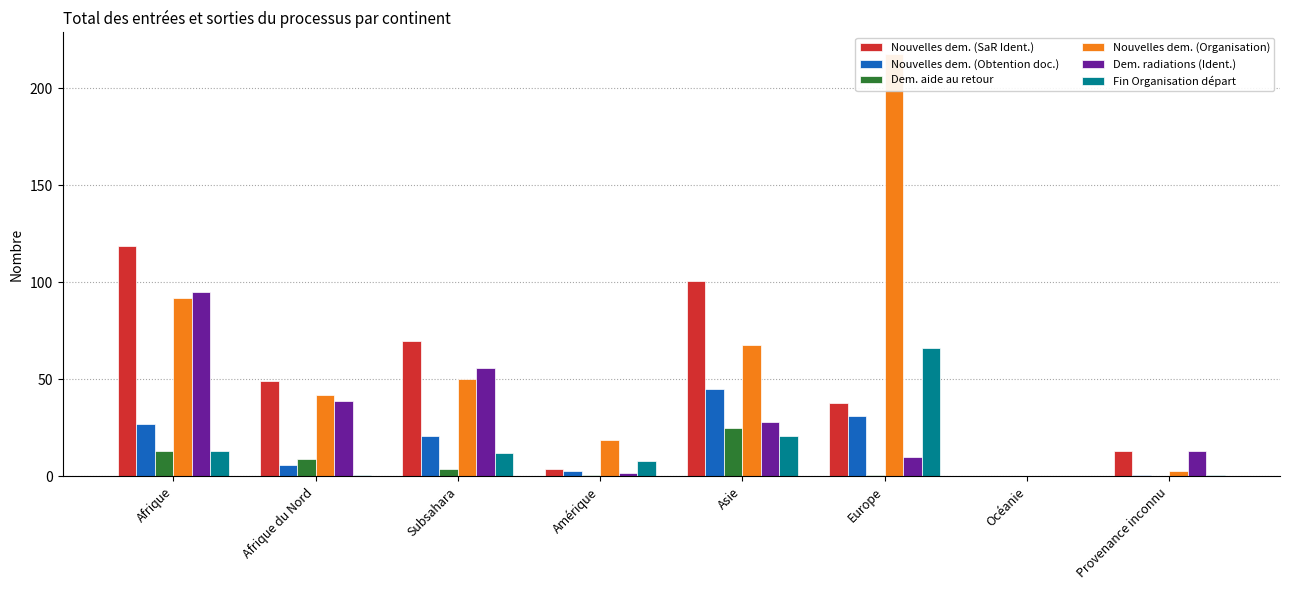

Reading left to right, extract all data points from this chart.

Nouvelles dem. (SaR Ident.): Afrique=119	Afrique du Nord=49	Subsahara=70	Amérique=4	Asie=101	Europe=38	Océanie=0	Provenance inconnu=13
Nouvelles dem. (Obtention doc.): Afrique=27	Afrique du Nord=6	Subsahara=21	Amérique=3	Asie=45	Europe=31	Océanie=0	Provenance inconnu=1
Dem. aide au retour: Afrique=13	Afrique du Nord=9	Subsahara=4	Amérique=1	Asie=25	Europe=1	Océanie=0	Provenance inconnu=0
Nouvelles dem. (Organisation): Afrique=92	Afrique du Nord=42	Subsahara=50	Amérique=19	Asie=68	Europe=218	Océanie=0	Provenance inconnu=3
Dem. radiations (Ident.): Afrique=95	Afrique du Nord=39	Subsahara=56	Amérique=2	Asie=28	Europe=10	Océanie=0	Provenance inconnu=13
Fin Organisation départ: Afrique=13	Afrique du Nord=1	Subsahara=12	Amérique=8	Asie=21	Europe=66	Océanie=0	Provenance inconnu=1